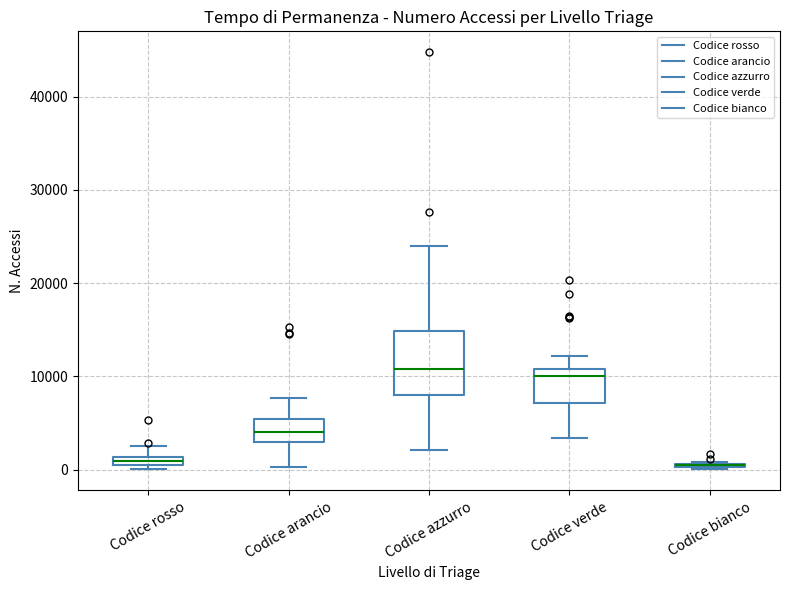

Which box is the tallest, from its lower edge to its upper edge?

Codice azzurro